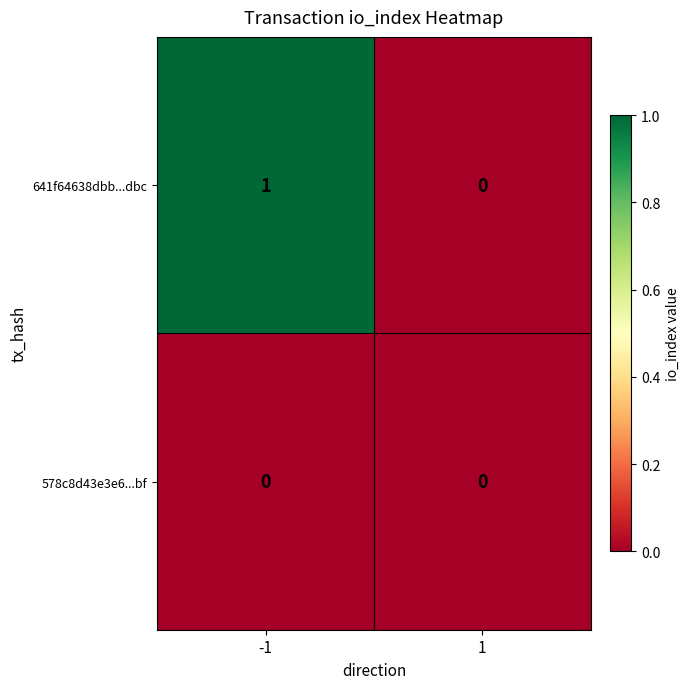

Which series has the largest total across all categories?

641f64638dbb...dbc